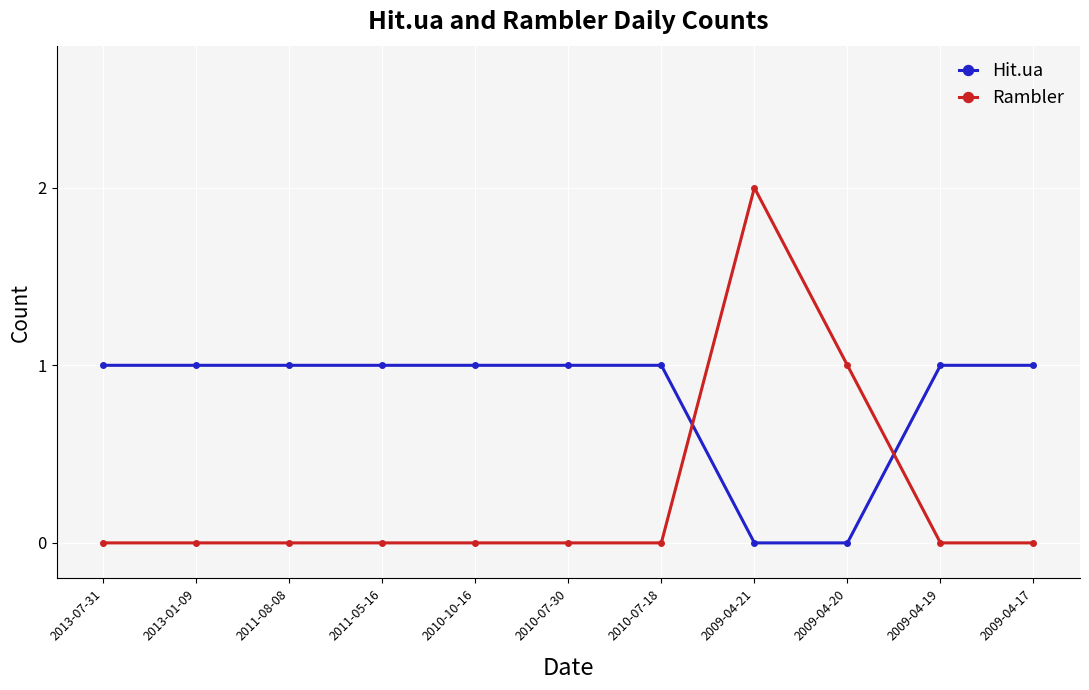

What is the label of the 5th point from the right?

2010-07-18